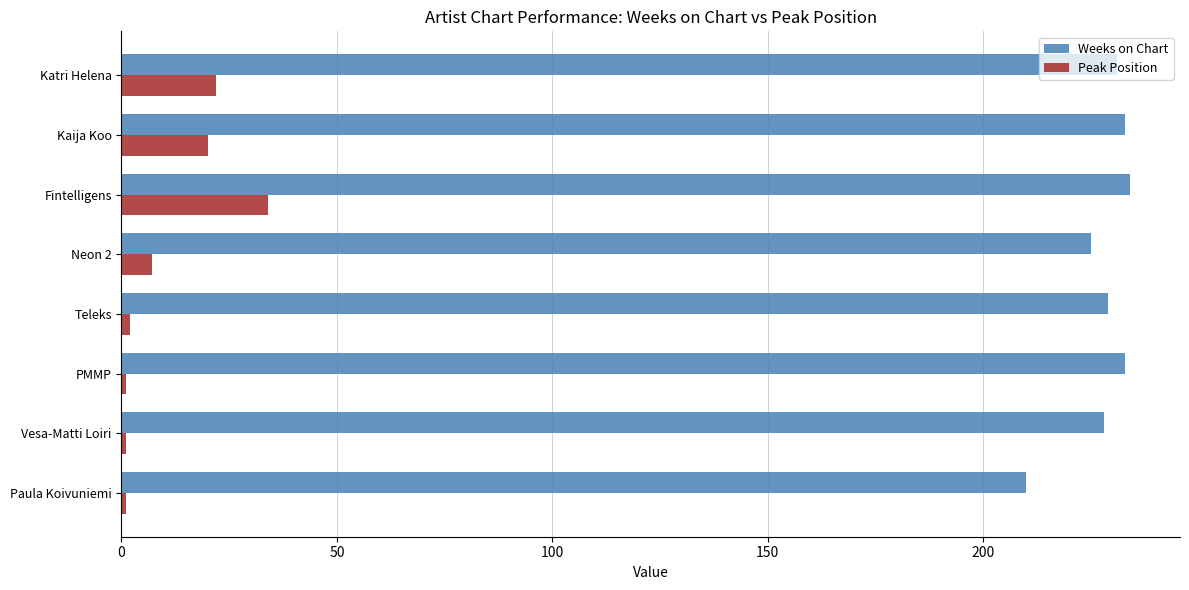

What is the difference between the highest and lowest values at Kaija Koo?

213